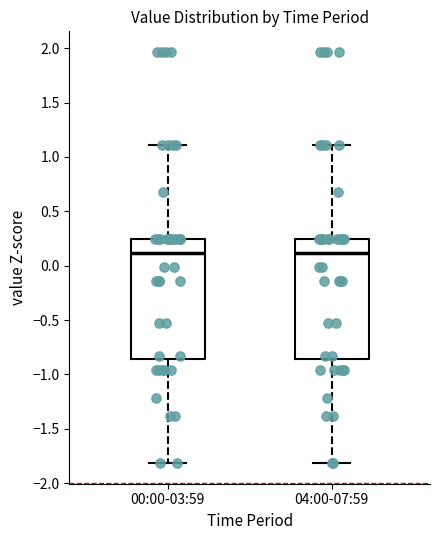

Reading left to right, read every box against the y-axis: the position of its median line, the range the box covers, and the ends of its whiskers. The values are not printed on the chart, so give them approximately, as read against the axis.

00:00-03:59: median 0.10, box -0.85 to 0.25, whiskers -1.80 to 1.10
04:00-07:59: median 0.10, box -0.85 to 0.25, whiskers -1.80 to 1.10